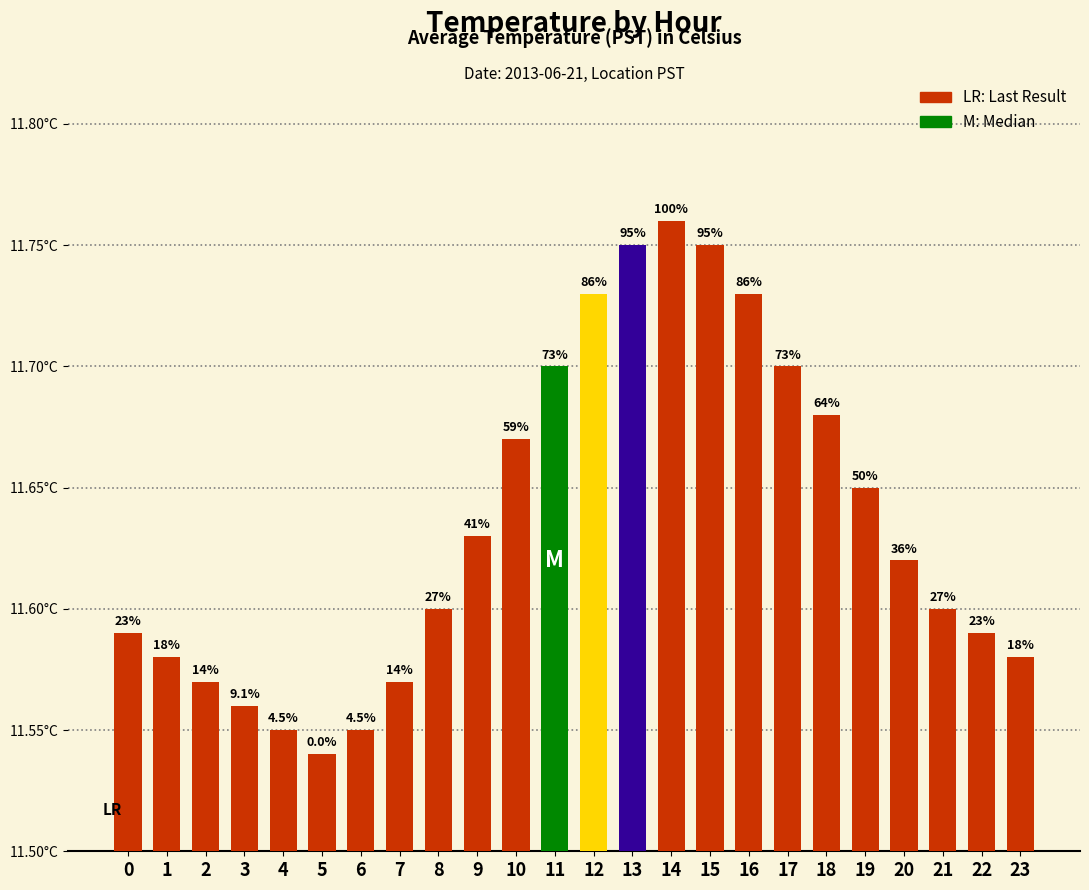

What is the value of the 2nd bar from the left?

11.6